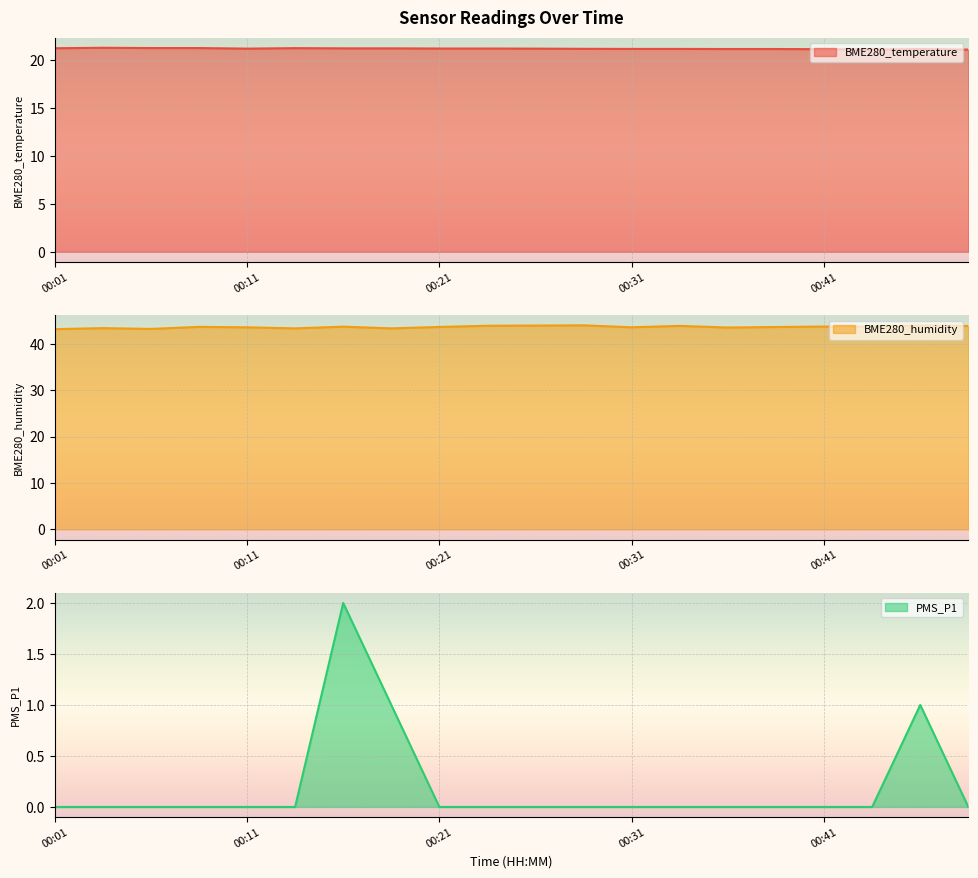

Reading left to right, extract all data points from this chart.

BME280_temperature: 21.2	21.3	21.2	21.2	21.2	21.2	21.2	21.2	21.2	21.2	21.2	21.2	21.2	21.2	21.1	21.1	21.1	21.1	21.1	21.1
BME280_humidity: 43.1	43.4	43.2	43.6	43.5	43.3	43.7	43.3	43.6	43.9	43.9	44.0	43.5	43.9	43.5	43.6	43.7	43.7	43.9	43.8
PMS_P1: 0.0	0.0	0.0	0.0	0.0	0.0	2.0	1.0	0.0	0.0	0.0	0.0	0.0	0.0	0.0	0.0	0.0	0.0	1.0	0.0